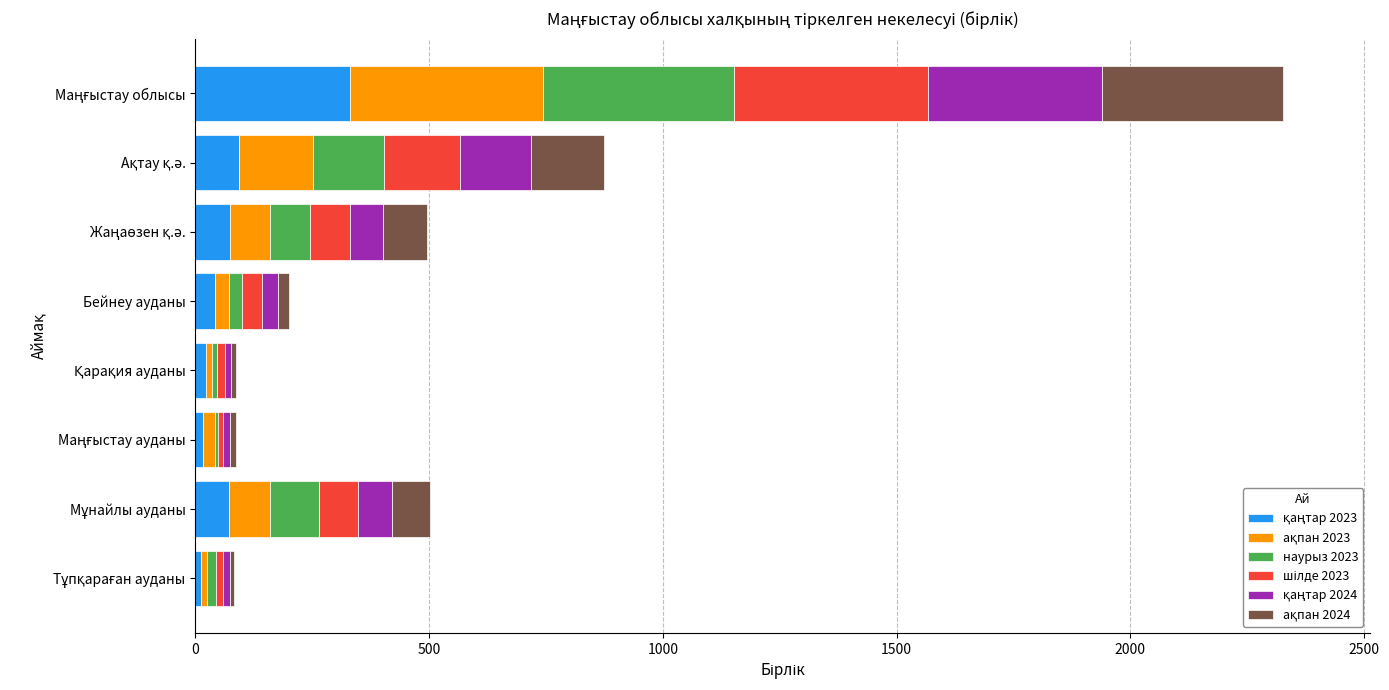

What position from the left is Маңғыстау облысы?

1